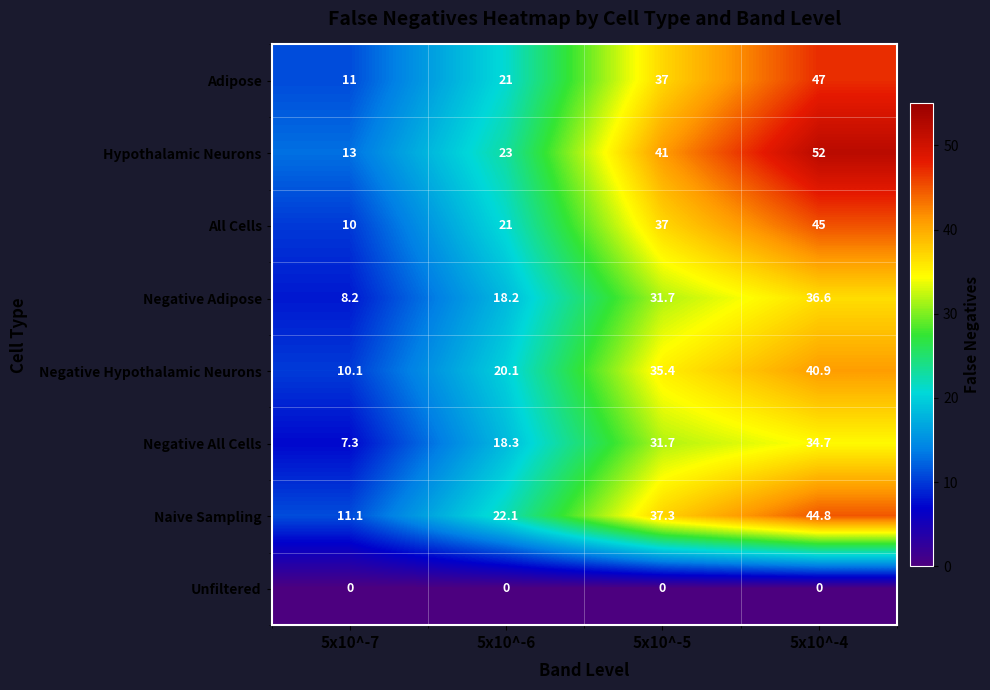

The Naive Sampling series shows 37.3 at 5x10^-5. True or false?

True